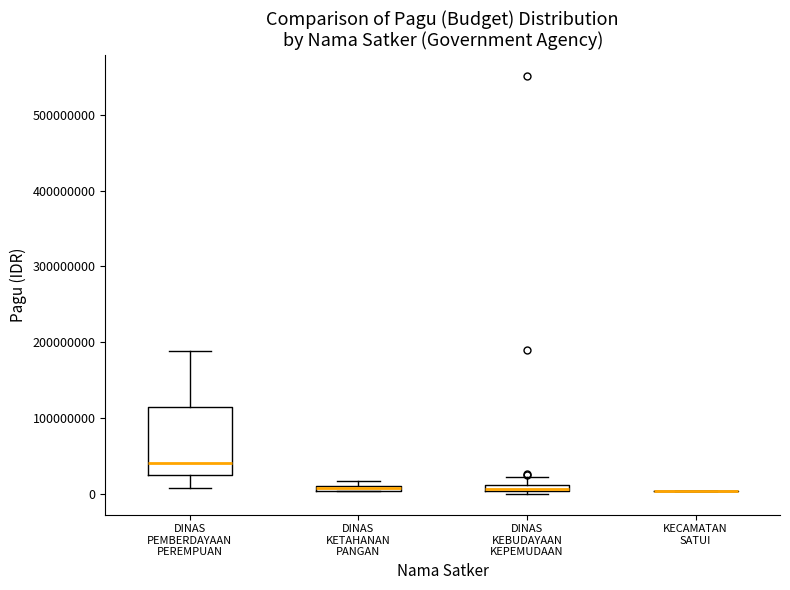

Where does the median line of the box for DINAS PEMBERDAYAAN PEREMPUAN sit on the y-axis? The values are not printed on the chart, so give them approximately, as read against the axis.

40000000